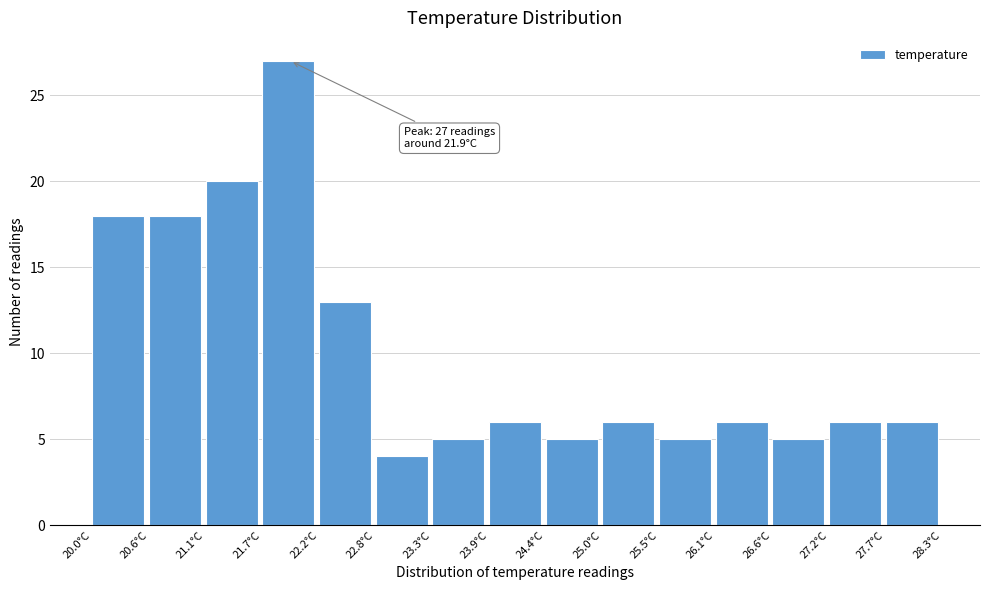

Over which range of the x-axis is the bar tallest?

21.7 to 22.2